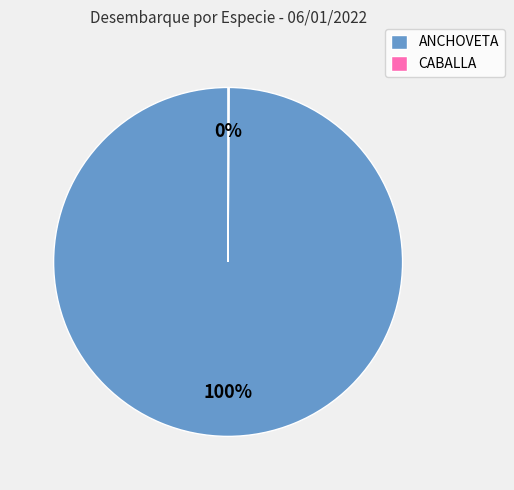

To the nearest percent, what is the average slice percentage?

50%